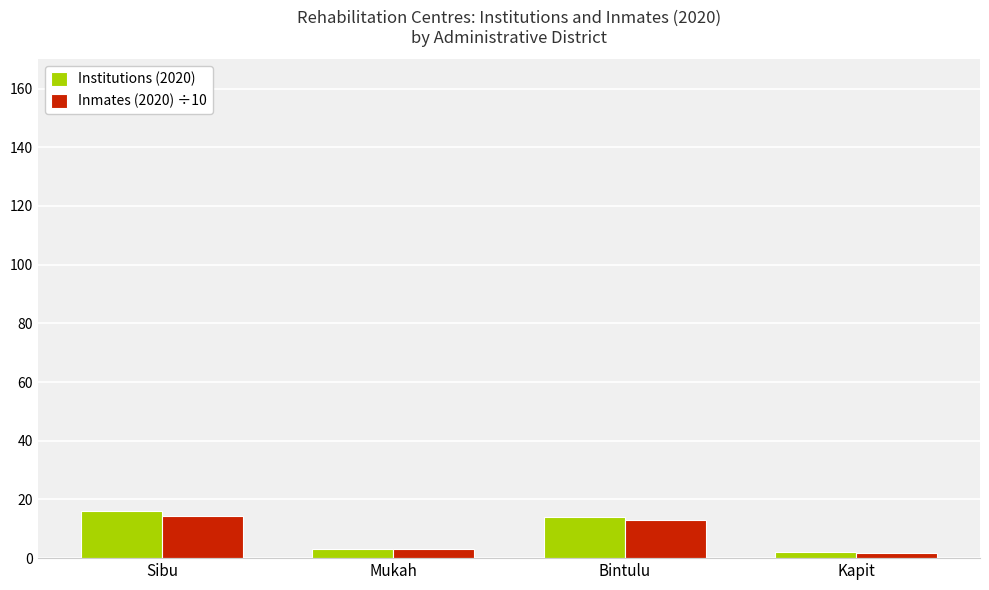

Is the value of Inmates (2020) ÷10 at Bintulu greater than the value of Institutions (2020) at Kapit?

Yes